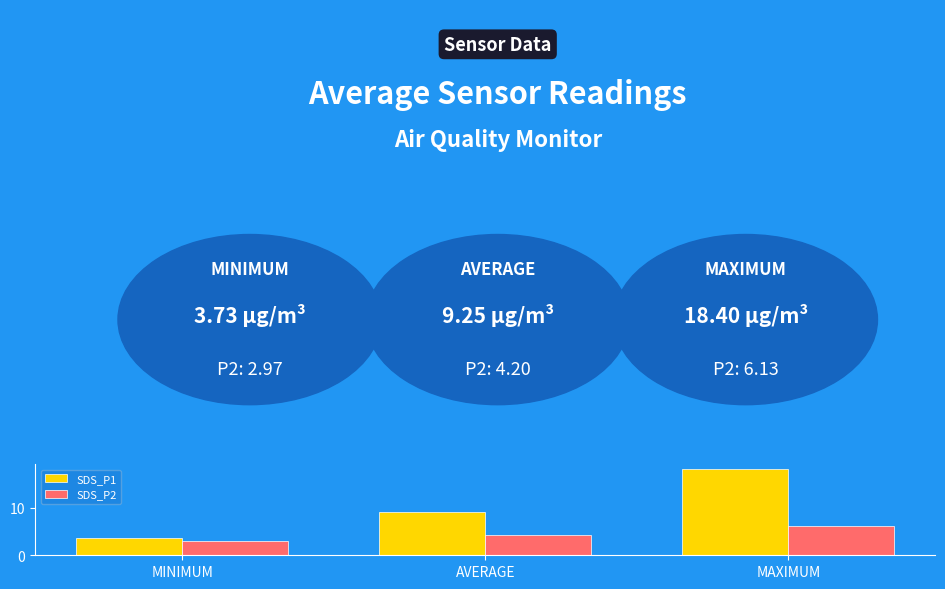

At which label is SDS_P1 closest to 11?

AVERAGE